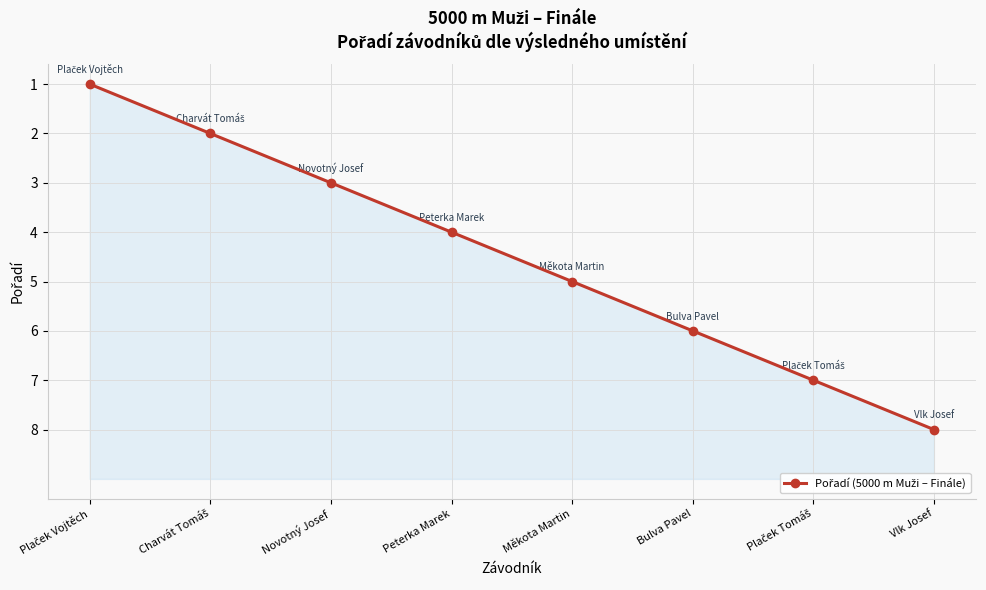

What is the label of the 8th point from the right?

Plaček Vojtěch